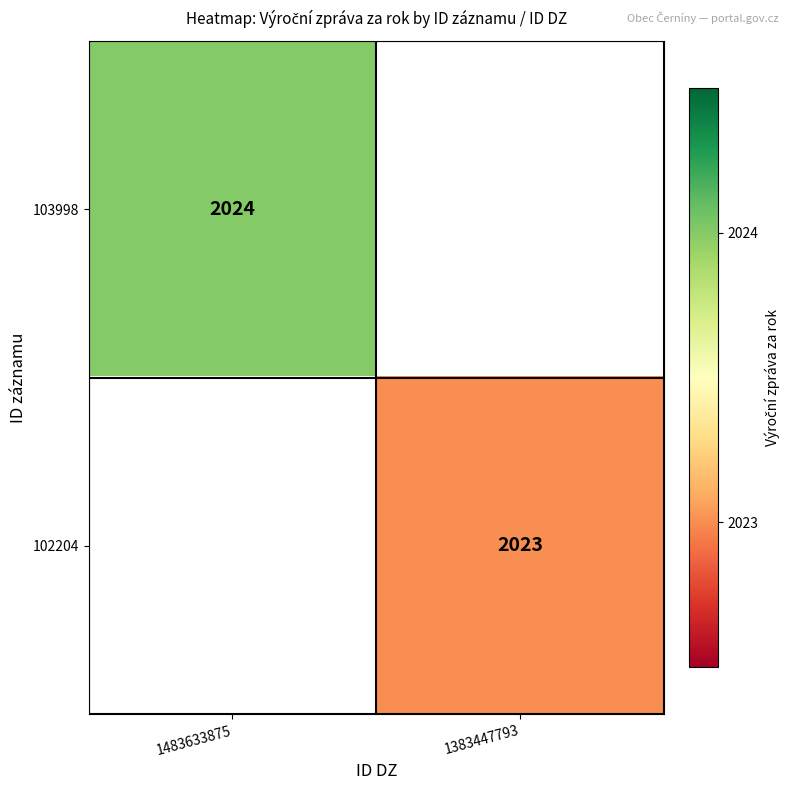

Is the value of 103998 at 1483633875 greater than the value of 102204 at 1383447793?

Yes